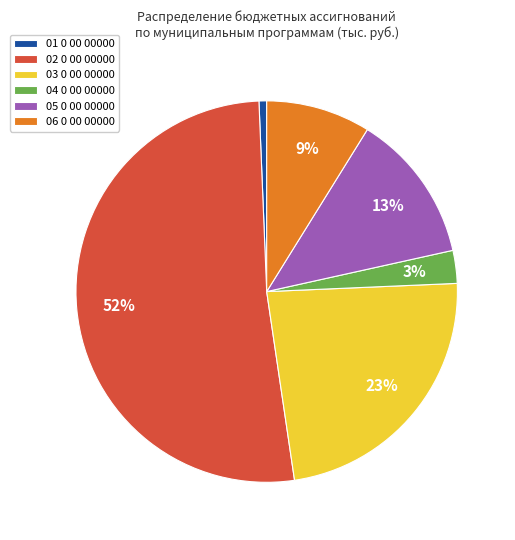

Between 03 0 00 00000 and 01 0 00 00000, which is larger?

03 0 00 00000